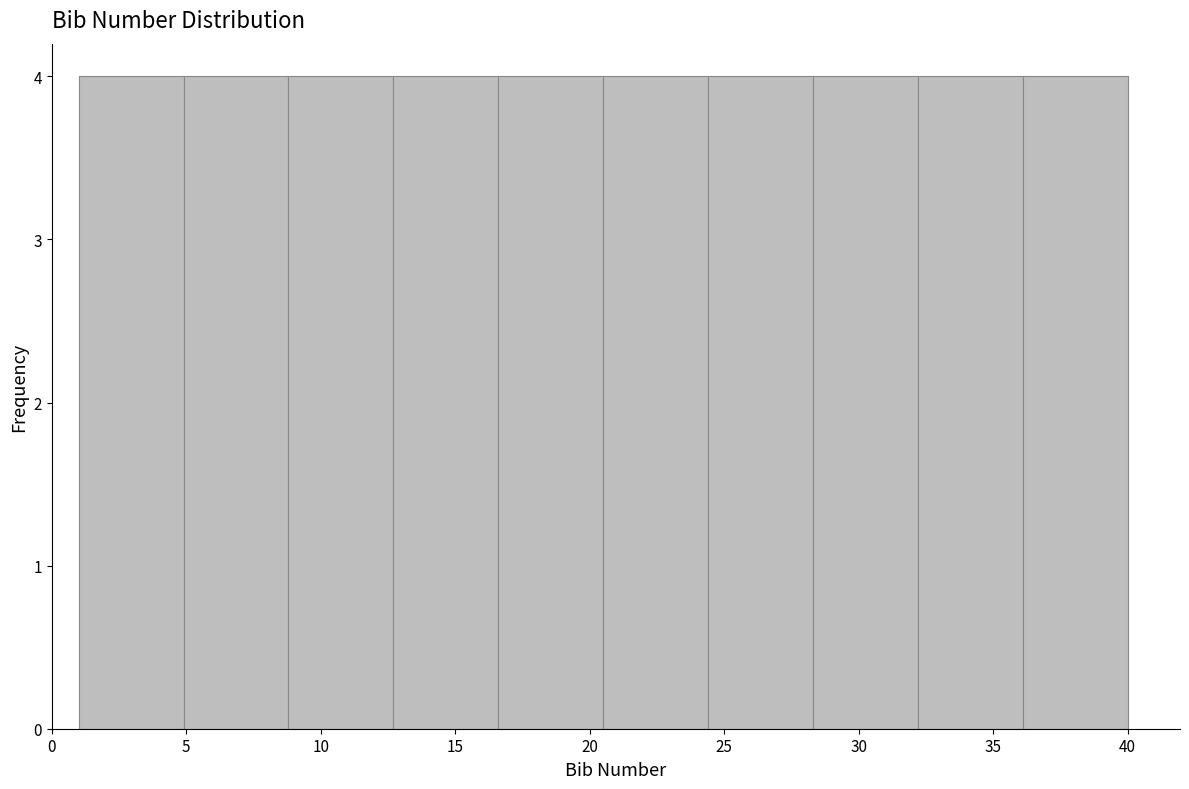

How tall is the bar that spans 28.3 to 32.2 on the x-axis? Neither the bar edges nor the heights are printed on the chart, so give them approximately, as read against the axes.

4